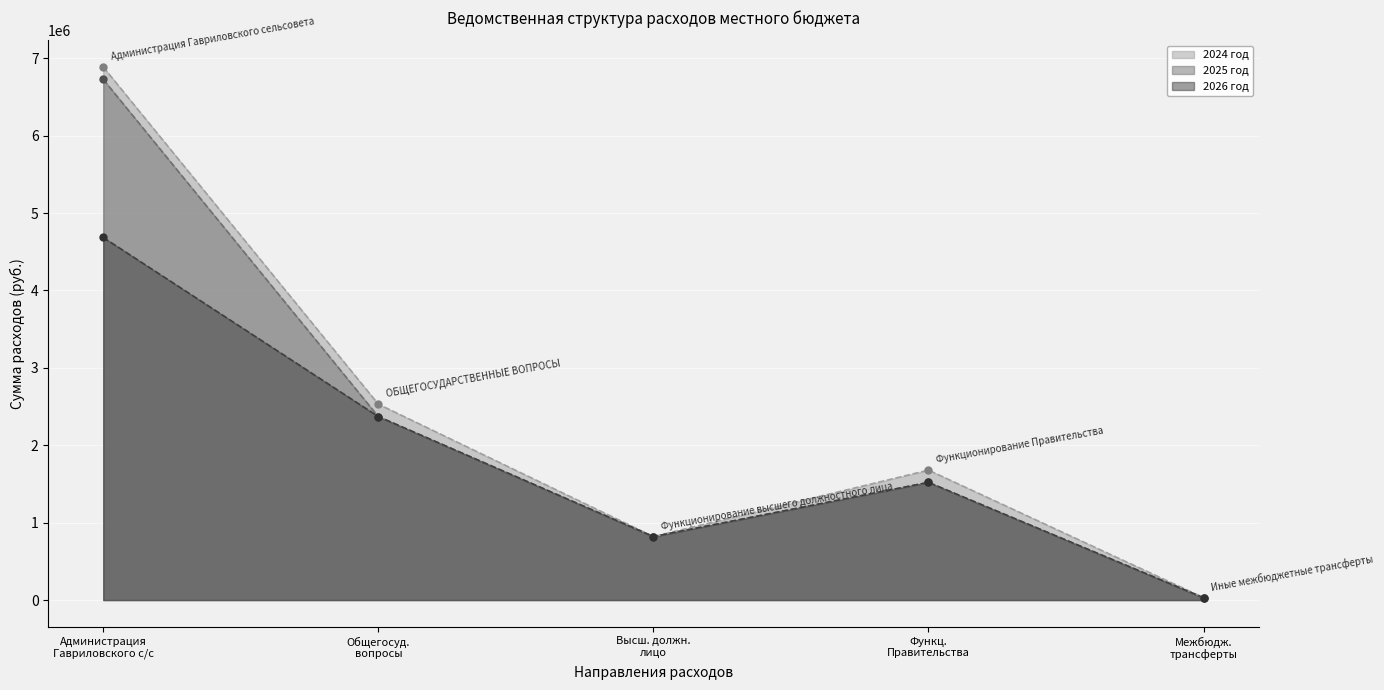

What are all the series names shown in the legend?

2024 год, 2025 год, 2026 год